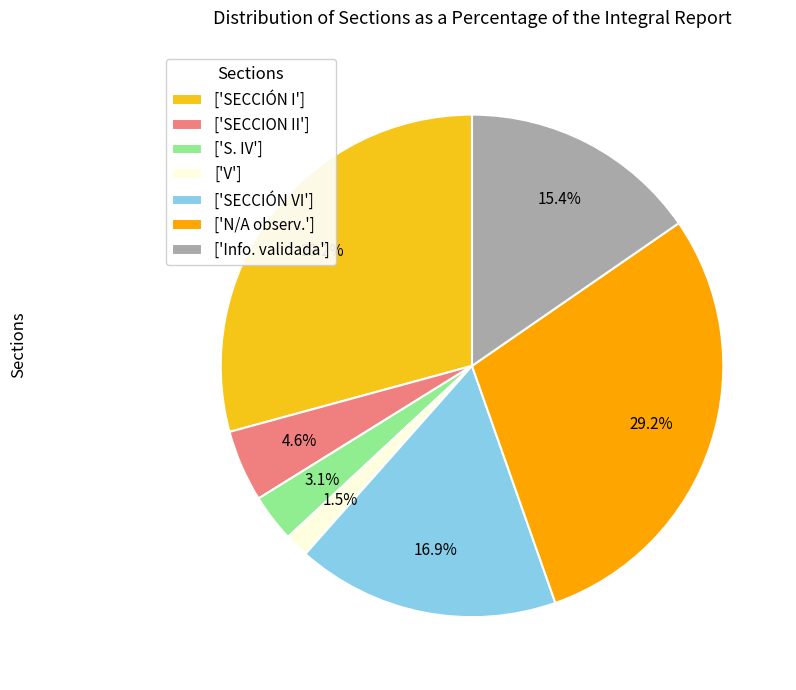

Is the sum of ['V'] and ['SECCIÓN VI'] greater than half?

No